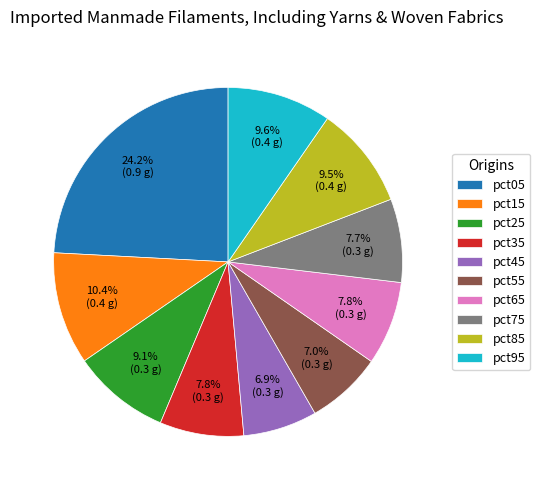

The pct95 slice represents 10% of the pie. True or false?

True